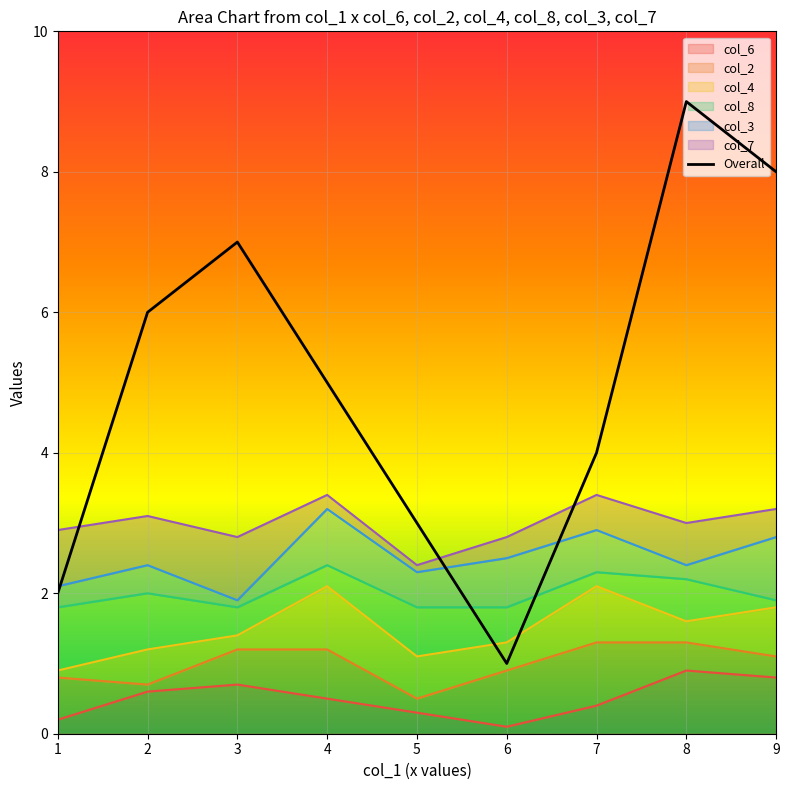

Does the chart display data point markers on the line(s)?

No